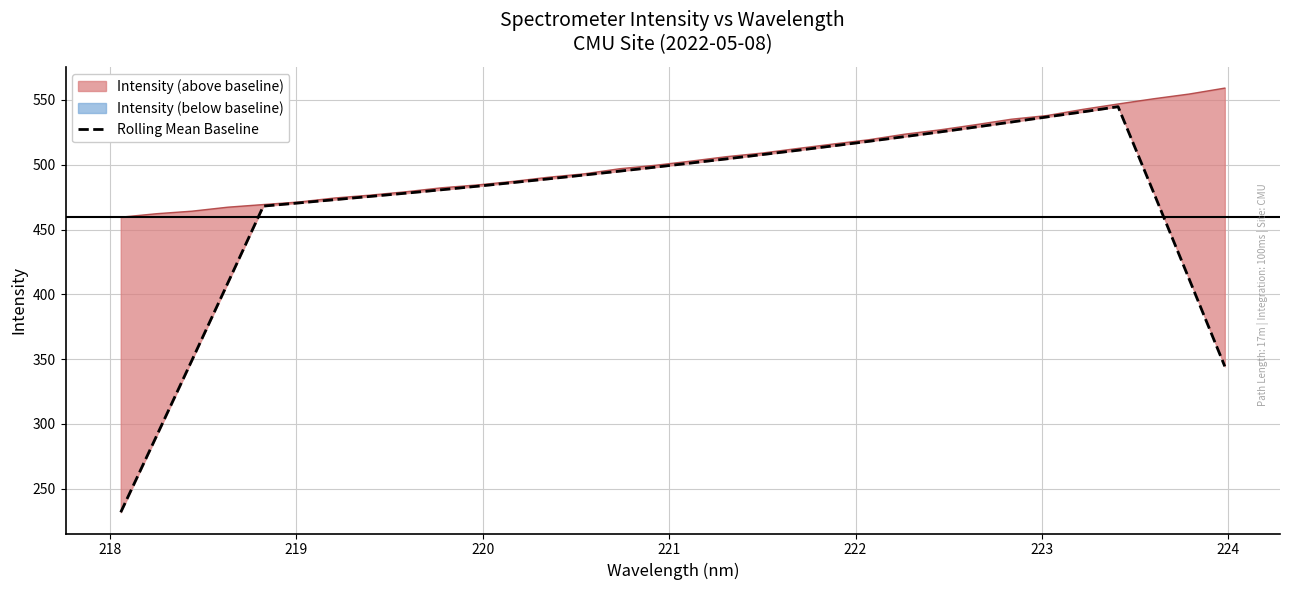

What is the average value?

471.7